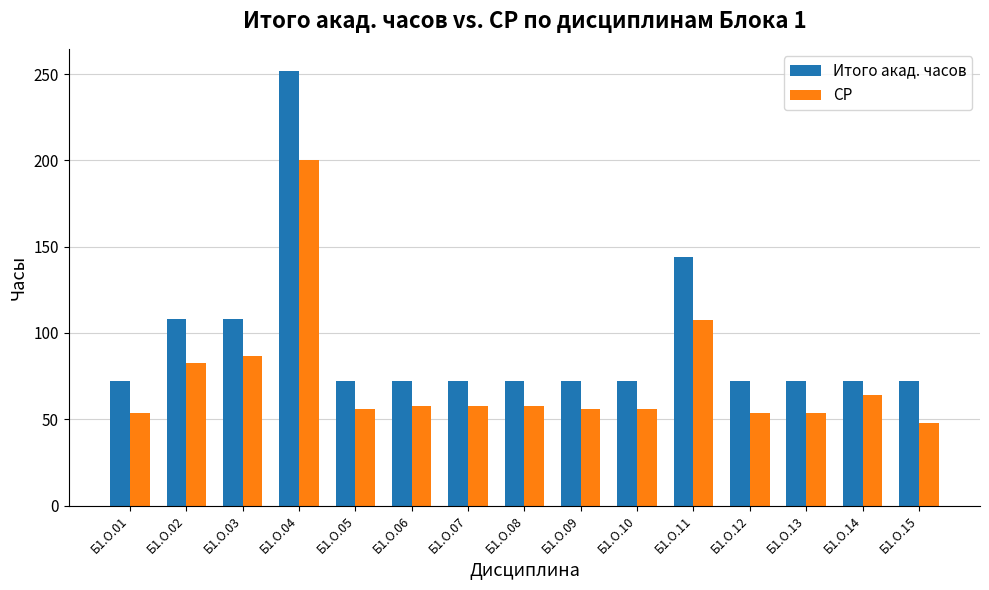

List the series in order of their peak value, highest first.

Итого акад. часов, СР